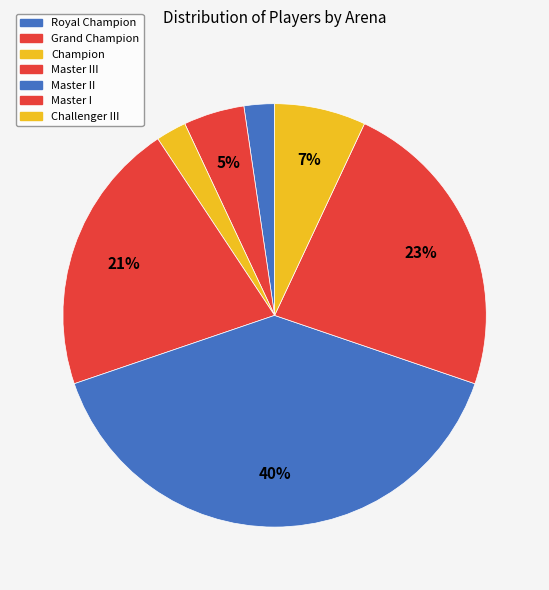

What is the change in value from Grand Champion to Challenger III?

+1